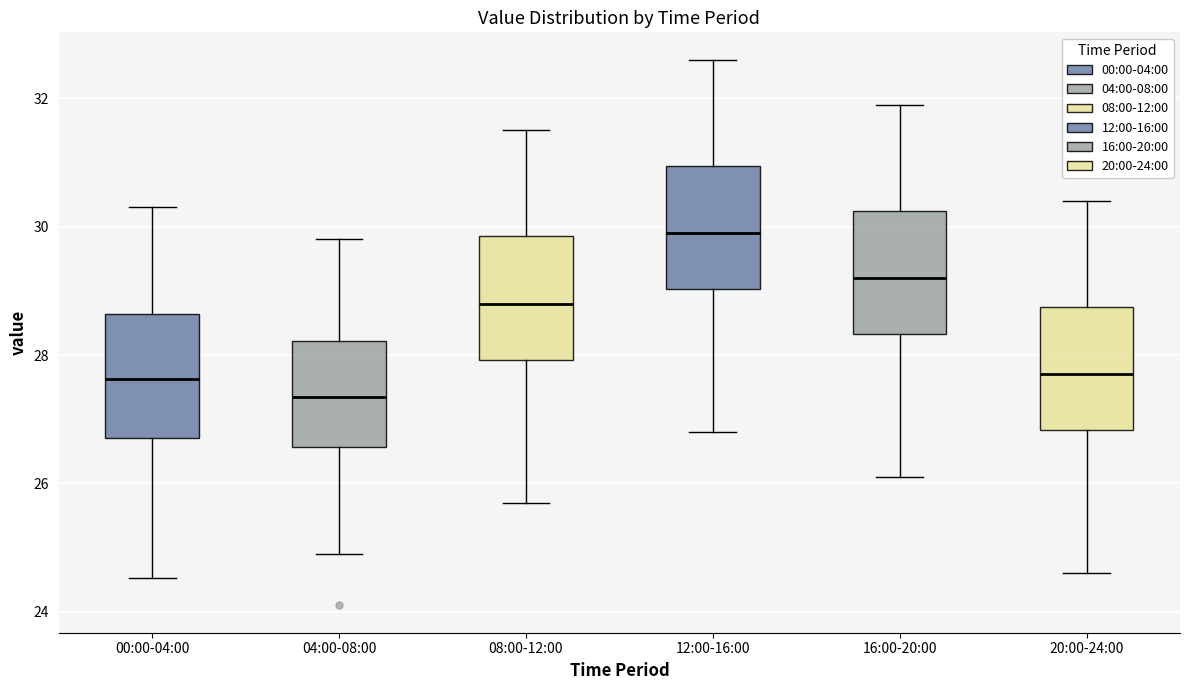

Reading left to right, transcribe this box plot: for each box, give where its median line is, the range the box spans, and where its two whiskers end, as read against the y-axis. The values are not printed on the chart, so give them approximately, as read against the axis.

00:00-04:00: median 27.6, box 26.8 to 28.6, whiskers 24.6 to 30.4
04:00-08:00: median 27.4, box 26.6 to 28.2, whiskers 25.0 to 29.8
08:00-12:00: median 28.8, box 28.0 to 29.8, whiskers 25.8 to 31.6
12:00-16:00: median 30.0, box 29.0 to 31.0, whiskers 26.8 to 32.6
16:00-20:00: median 29.2, box 28.4 to 30.2, whiskers 26.2 to 32.0
20:00-24:00: median 27.8, box 26.8 to 28.8, whiskers 24.6 to 30.4